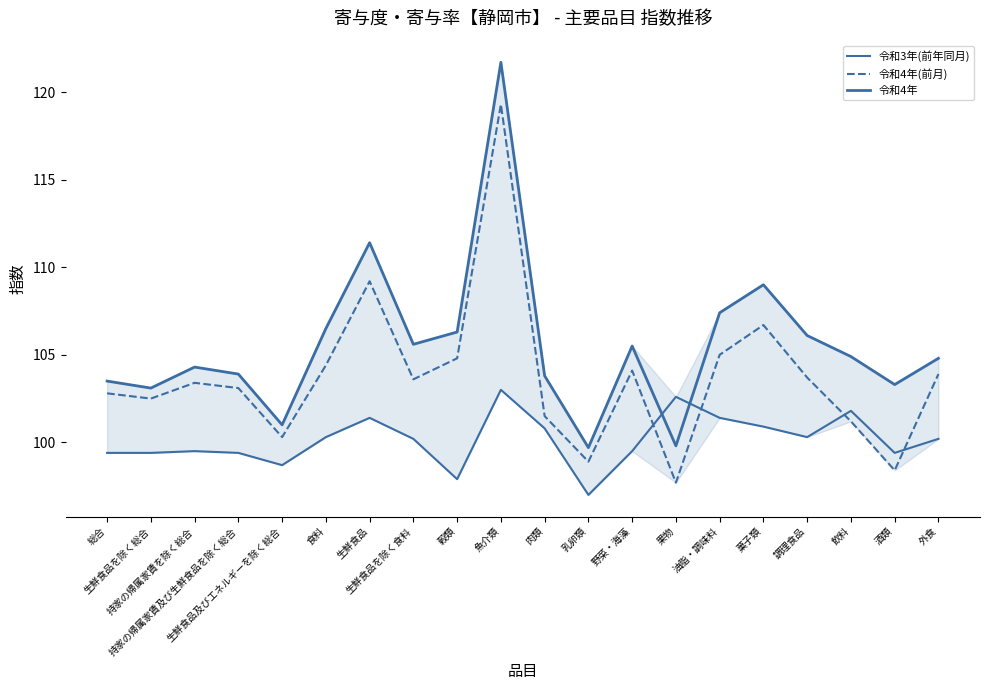

Rank the series by their maximum value, from lowest to highest.

令和3年(前年同月), 令和4年(前月), 令和4年